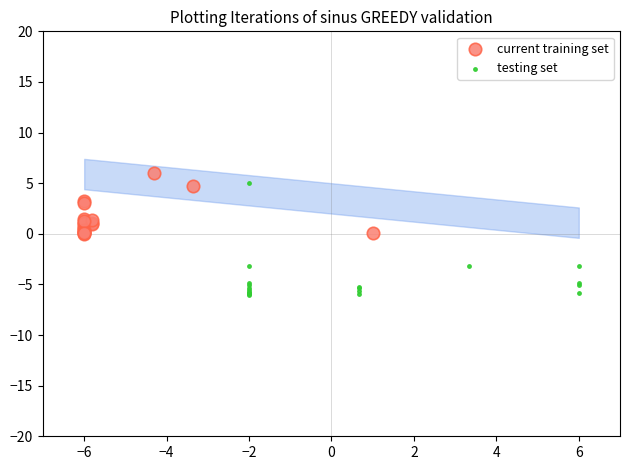

Which series contains the lowest Y value?

testing set